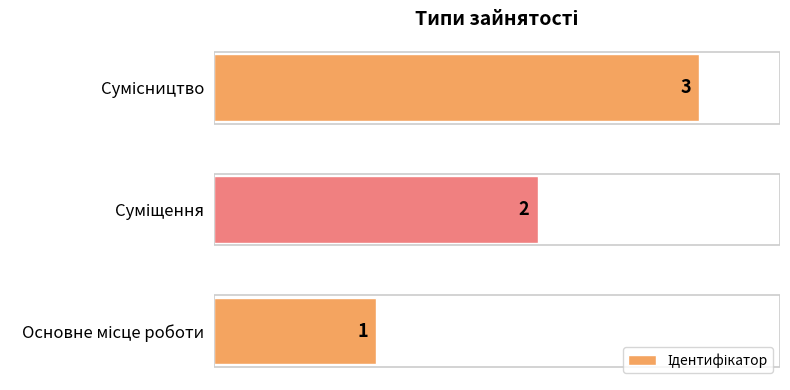

Count the number of data series in this chart.

1